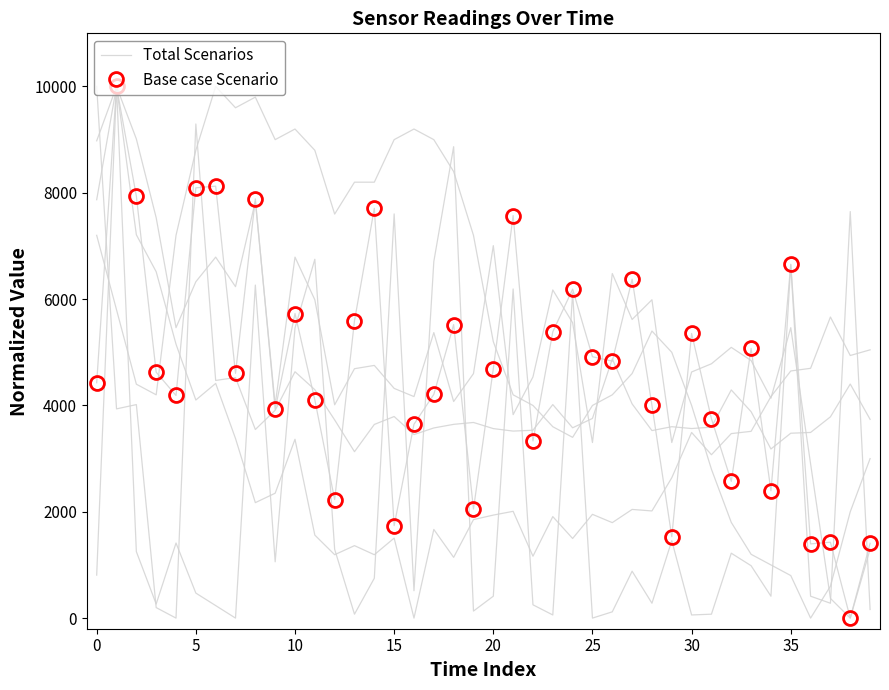

What are all the series names shown in the legend?

Total Scenarios, Base case Scenario